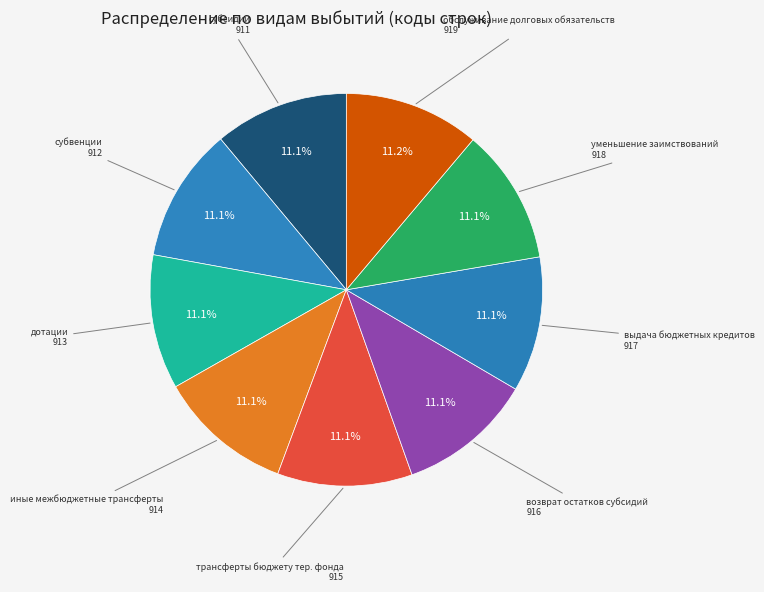

Approximately how many times larger is the value at субвенции compared to иные межбюджетные трансферты?

1.0